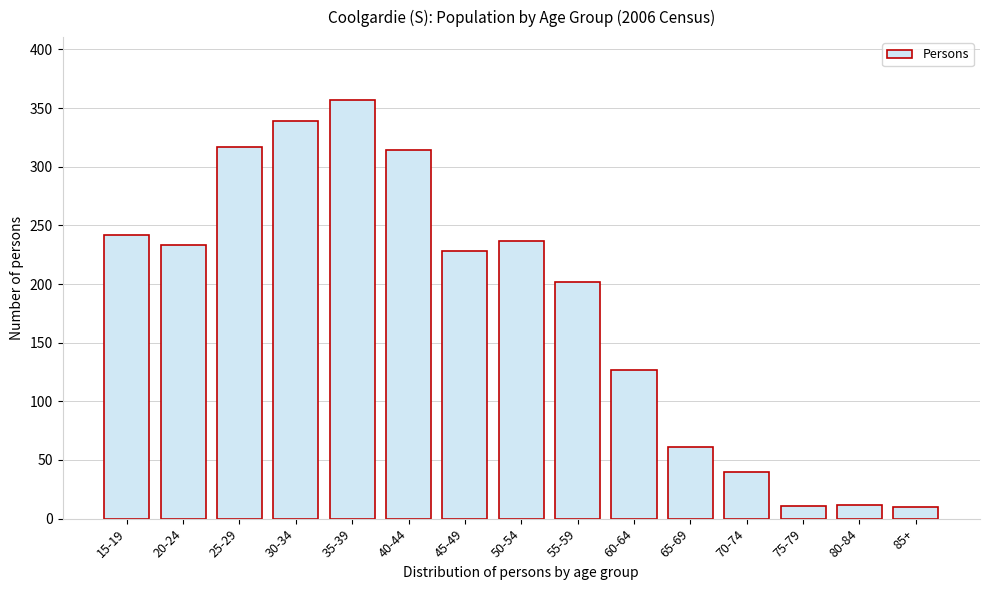

What is the sum of all values?

2730